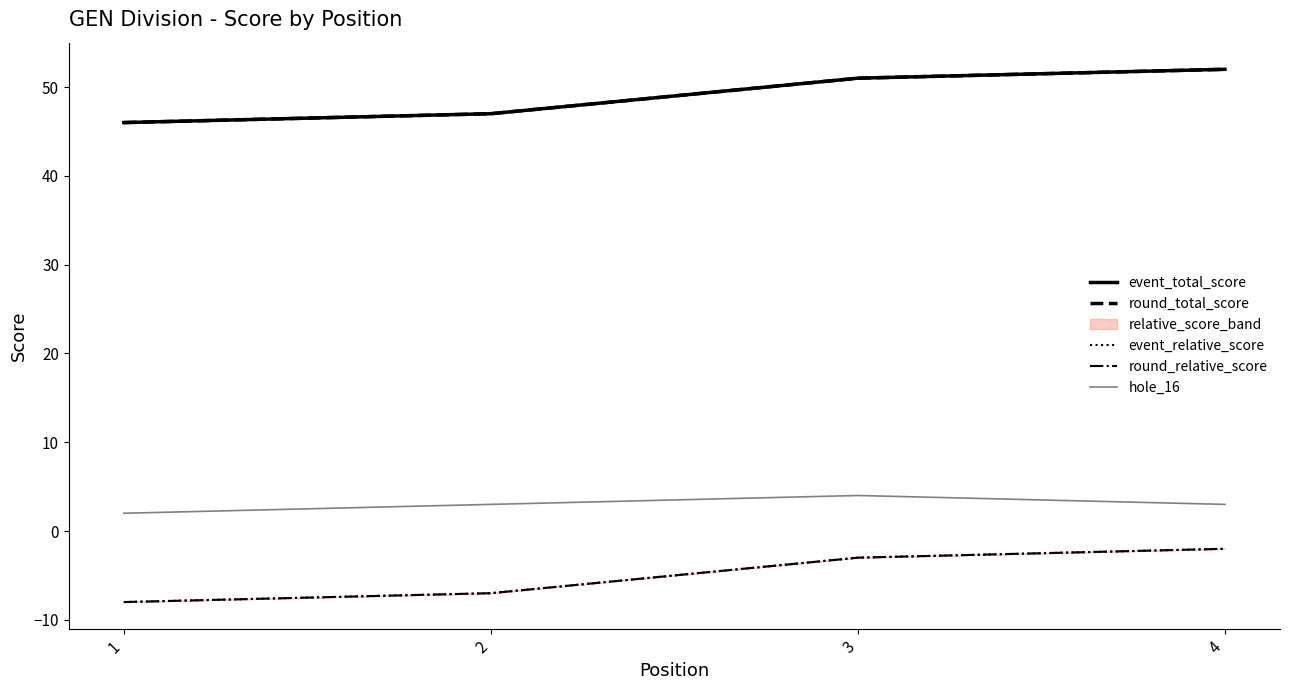

Between 2 and 4, which series saw the biggest shift?

event_total_score